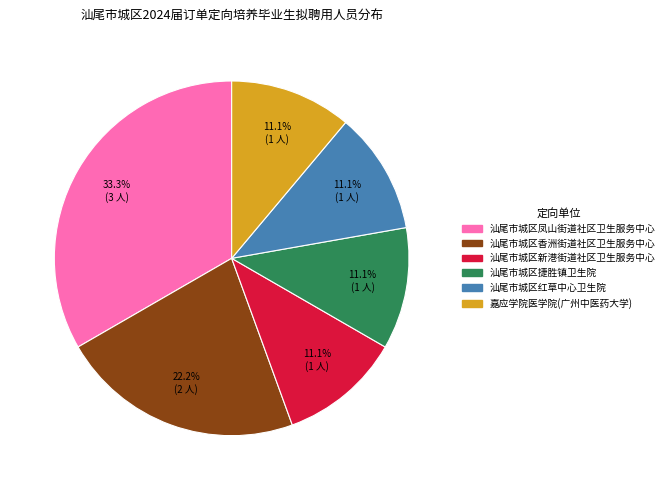

Combined, what portion of the pie is 汕尾市城区红草中心卫生院 and 汕尾市城区新港街道社区卫生服务中心?

22.2%